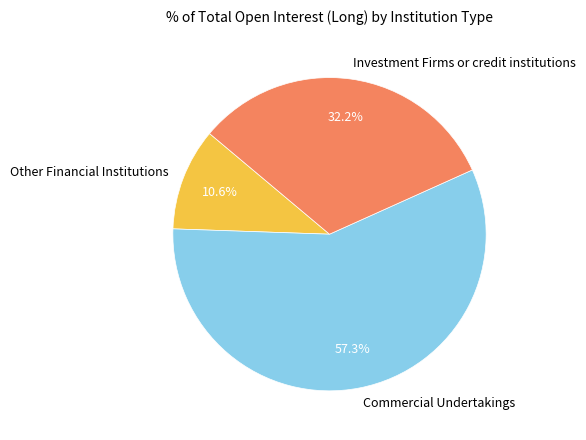

To the nearest percent, what portion does Commercial Undertakings represent?

57%